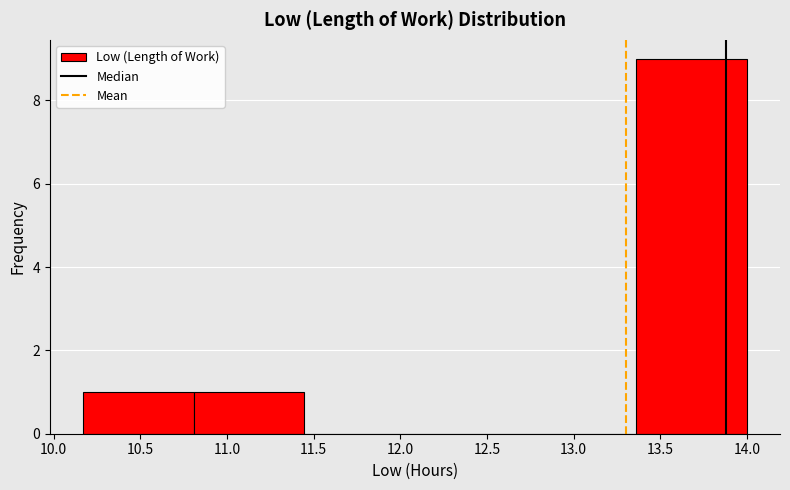

Reading left to right, transcribe this chart: for each bar, give the range it covers on the x-axis and its height. Neither the bar edges nor the heights are printed on the chart, so give them approximately, as read against the axes.

10.15 to 10.80: 1
10.80 to 11.45: 1
11.45 to 12.10: 0
12.10 to 12.70: 0
12.70 to 13.35: 0
13.35 to 14.00: 9